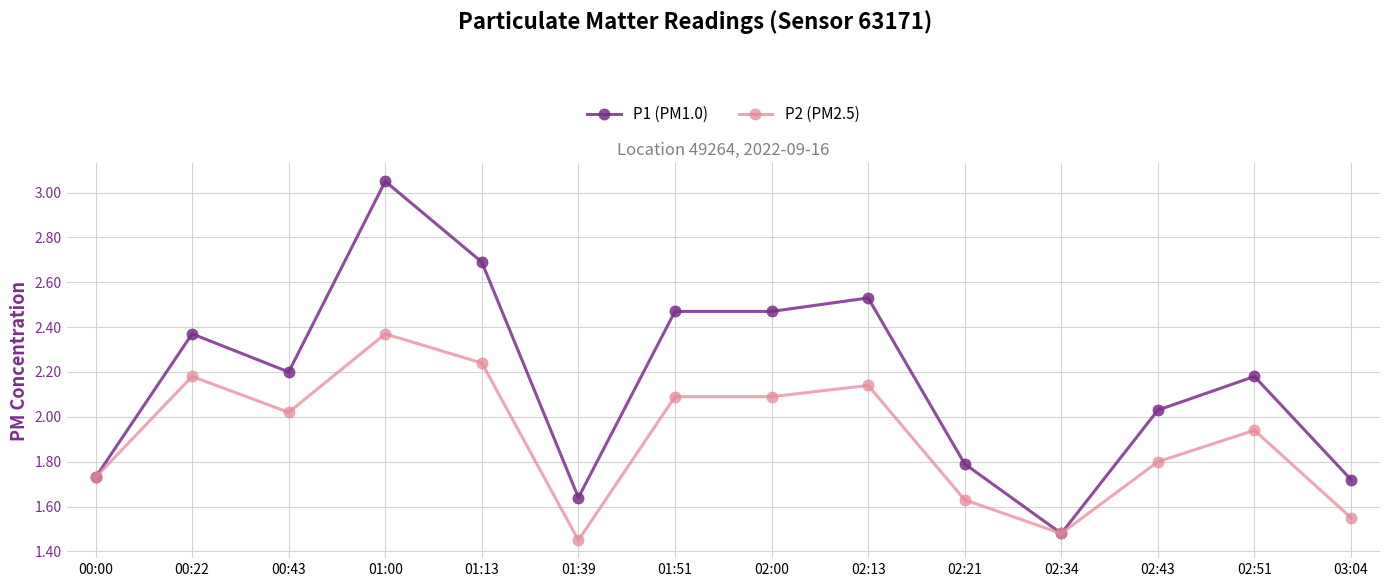

What position from the right is 02:43?

3